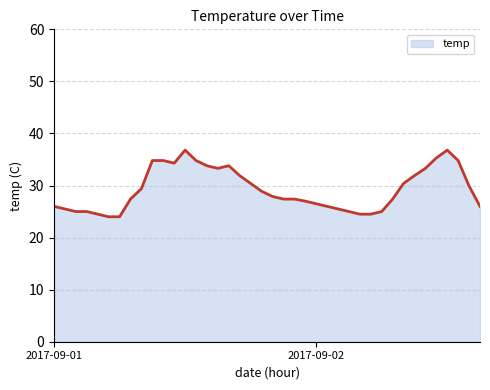

What is the smallest value displayed?

24.0